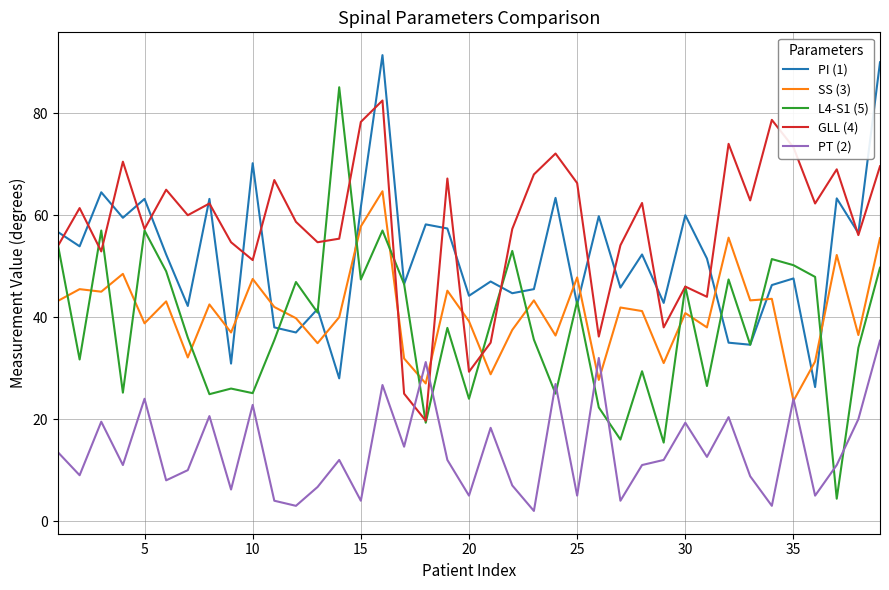

What is the average value of the GLL (4) series?

57.8